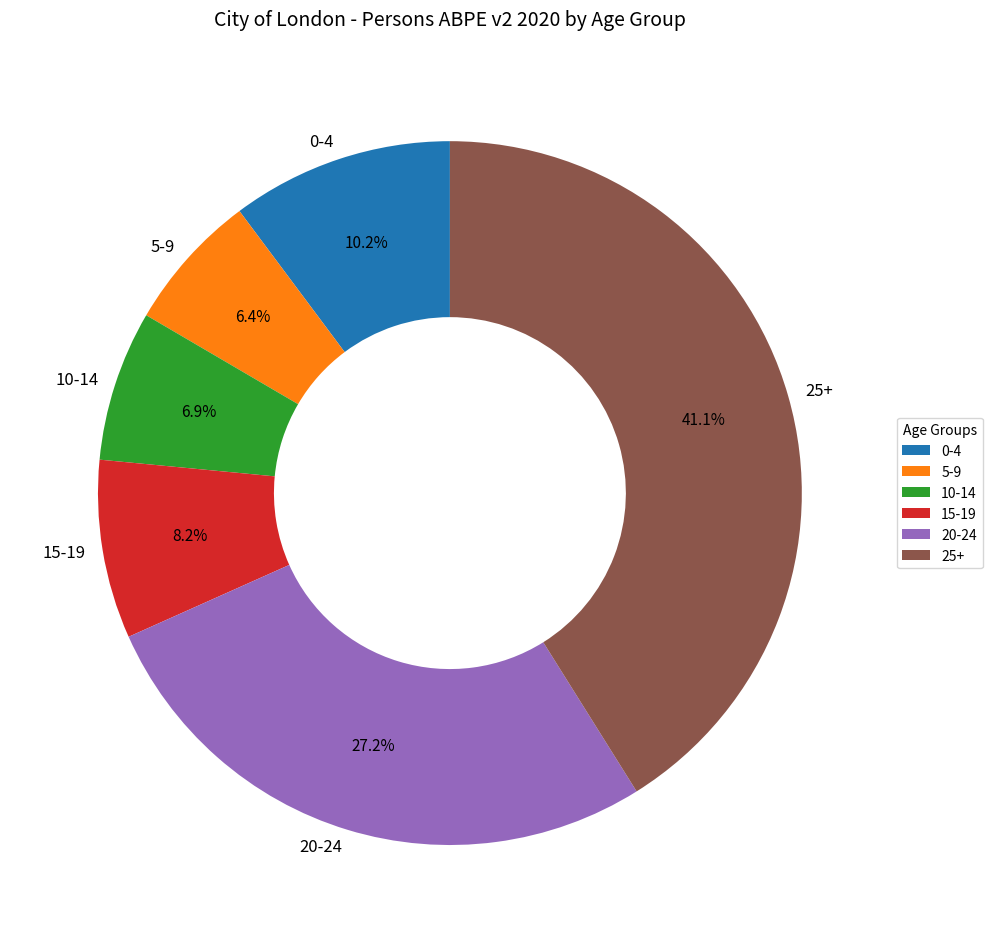

Which has a higher value, 25+ or 5-9?

25+